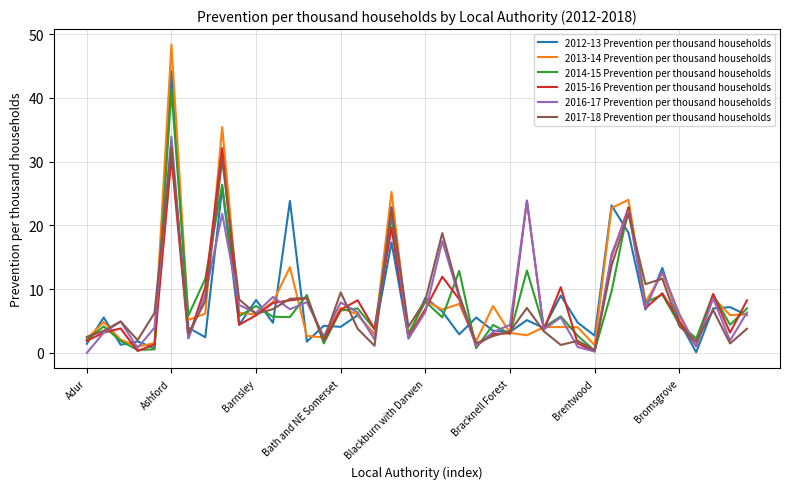

What is the maximum value shown in the chart?

48.4